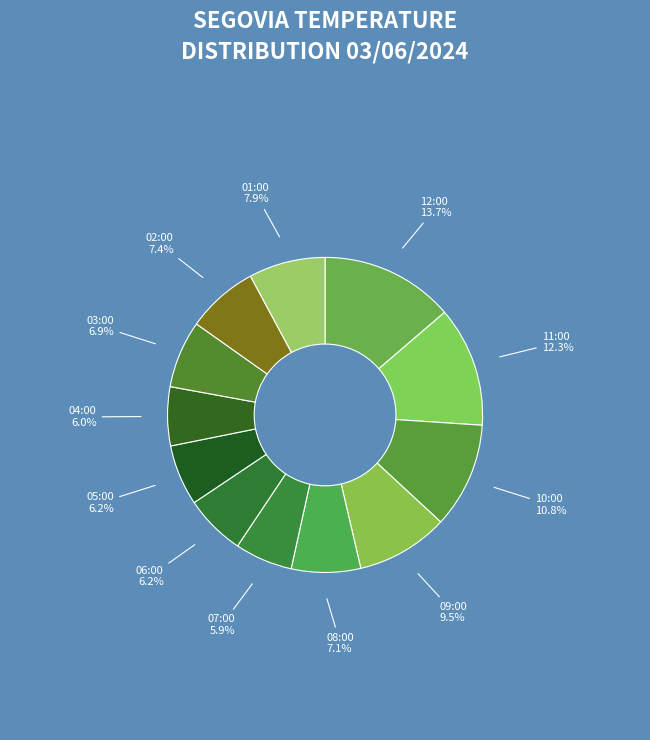

Which has a higher value, 06:00 or 03:00?

03:00